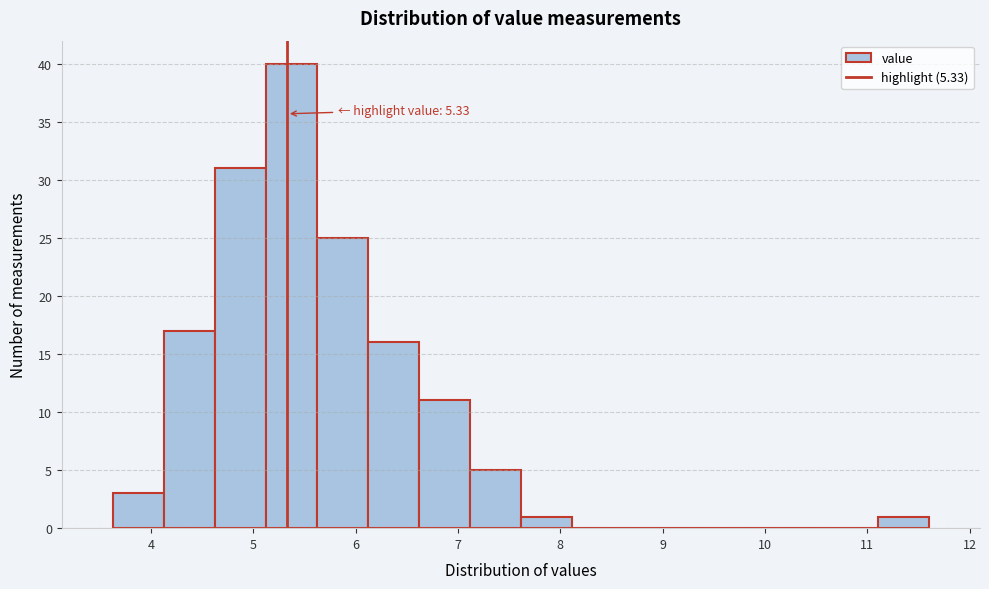

Which range on the x-axis has the tallest bar?

5.1 to 5.6